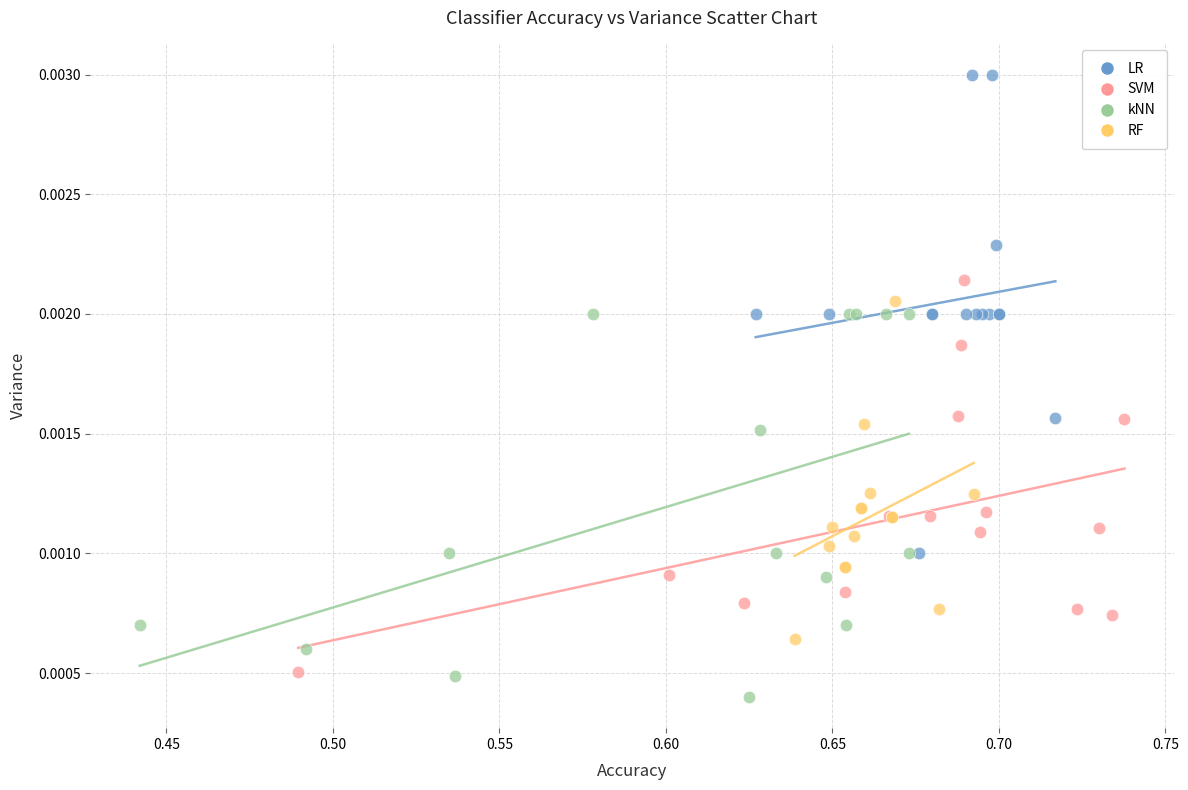

What are all the series names shown in the legend?

LR, SVM, kNN, RF